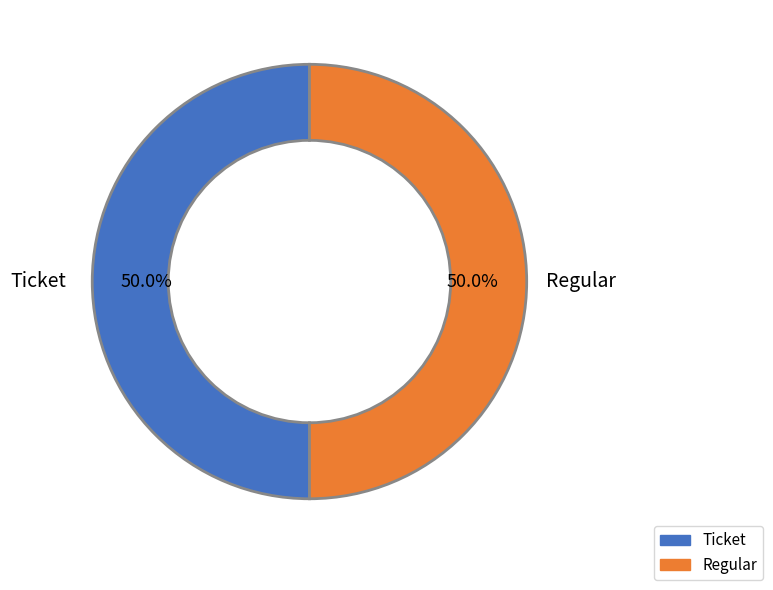

What is the total percentage of Ticket and Regular?

100.0%